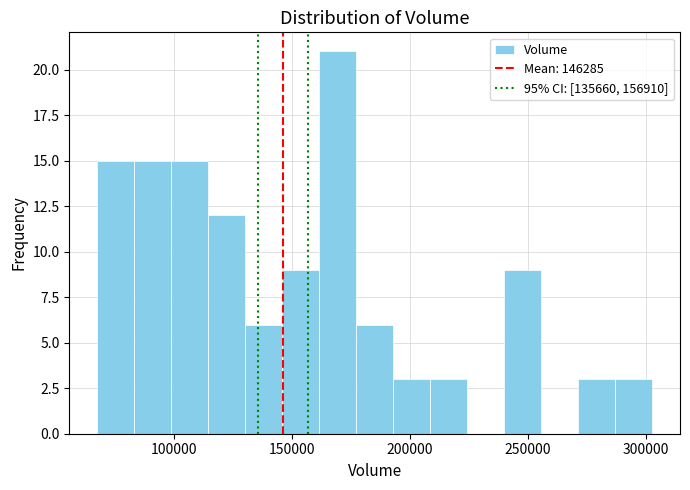

Read against the x-axis, roughly where is the centre of the tallest bar?

170000